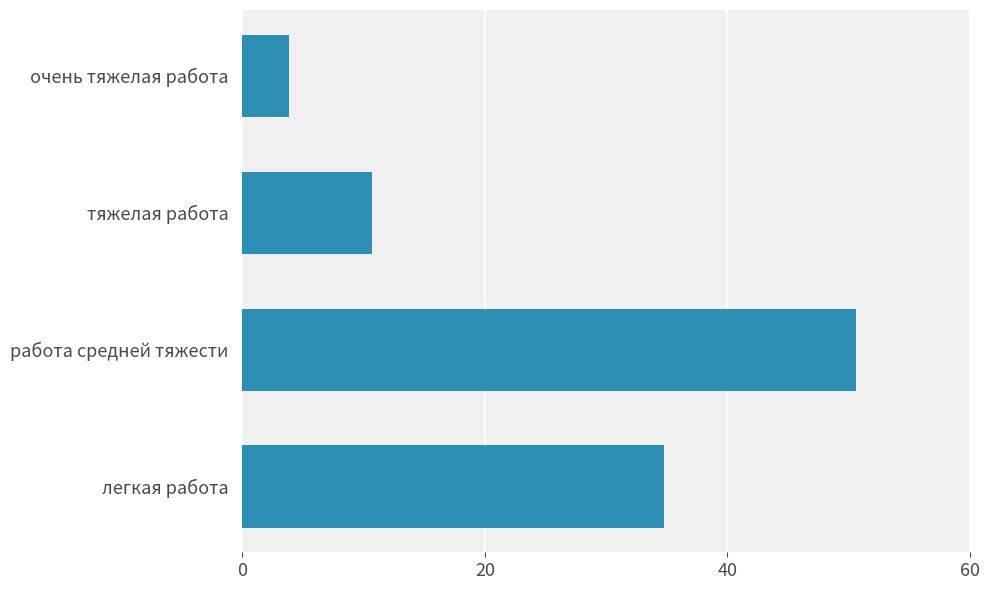

Reading top to bottom, list all the values displayed in this chart.

очень тяжелая работа=3.9	тяжелая работа=10.7	работа средней тяжести=50.6	легкая работа=34.8